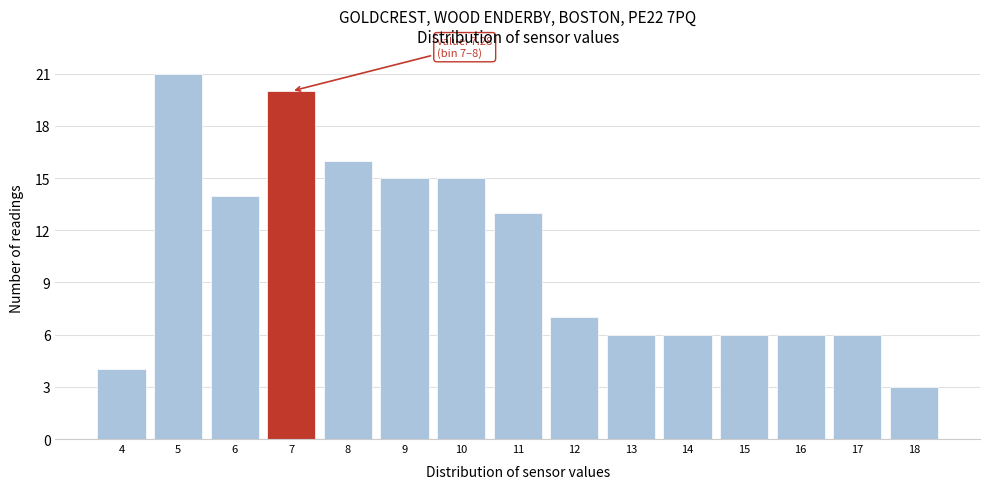

Reading right to left, transcribe all the data shown in this chart.

18=3	17=6	16=6	15=6	14=6	13=6	12=7	11=13	10=15	9=15	8=16	7=20	6=14	5=21	4=4